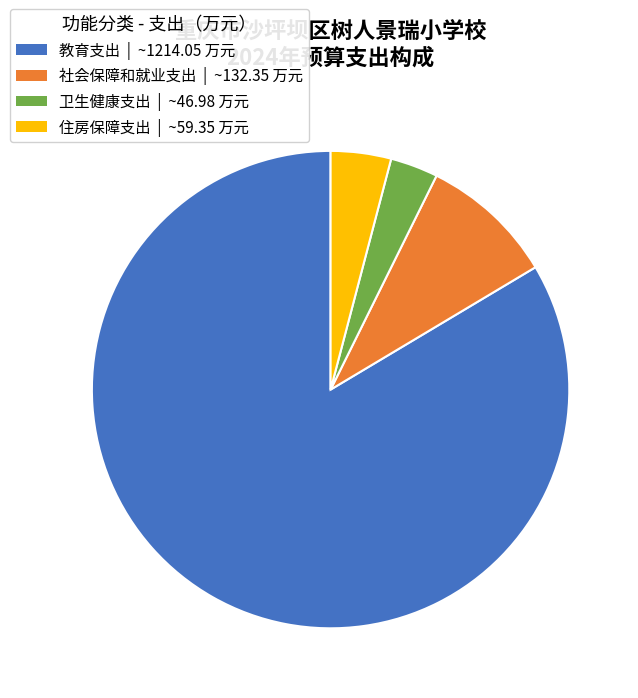

Do 住房保障支出 and 教育支出 together represent more than half of the pie?

Yes